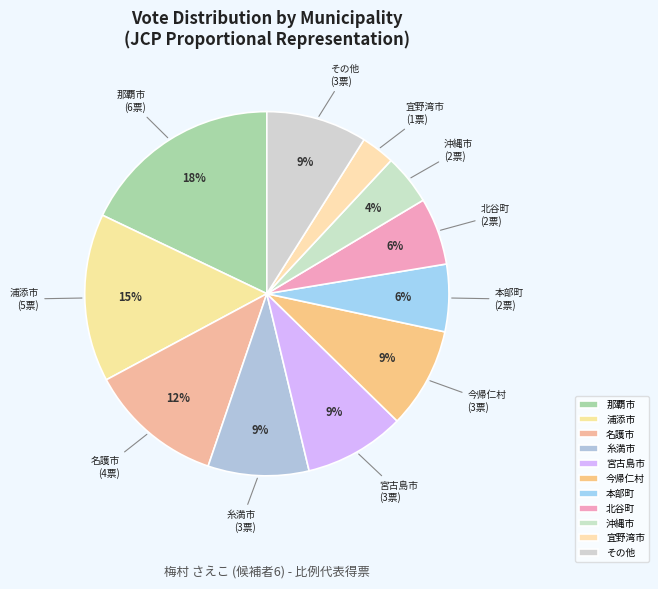

True or false: 北谷町 accounts for 6% of the total.

True